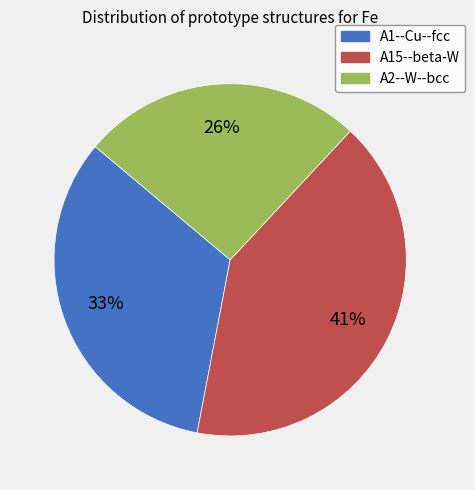

How many slices are in this pie chart?

3